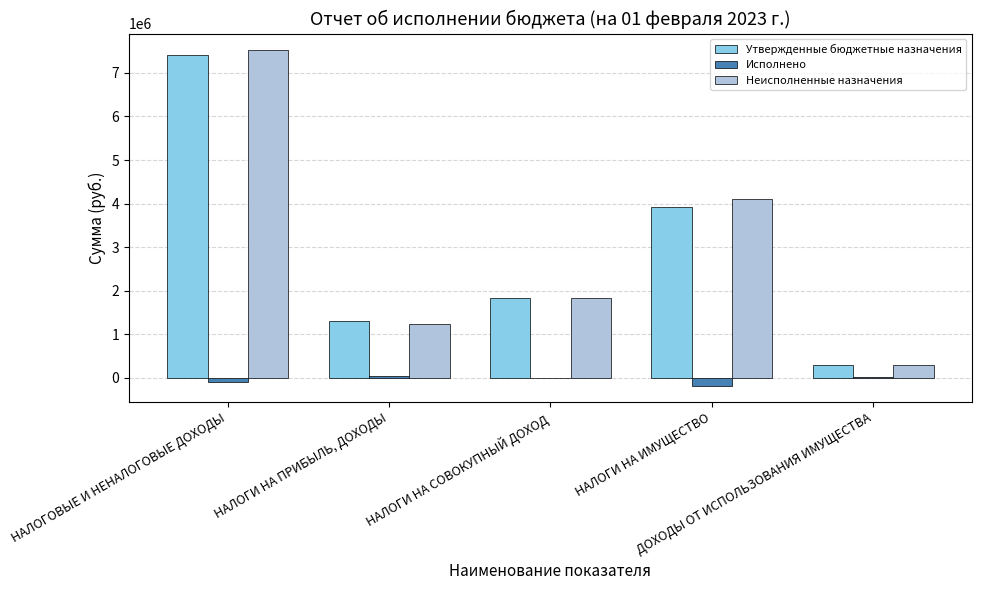

What is the total value across all series at НАЛОГИ НА ПРИБЫЛЬ, ДОХОДЫ?

2602362.0